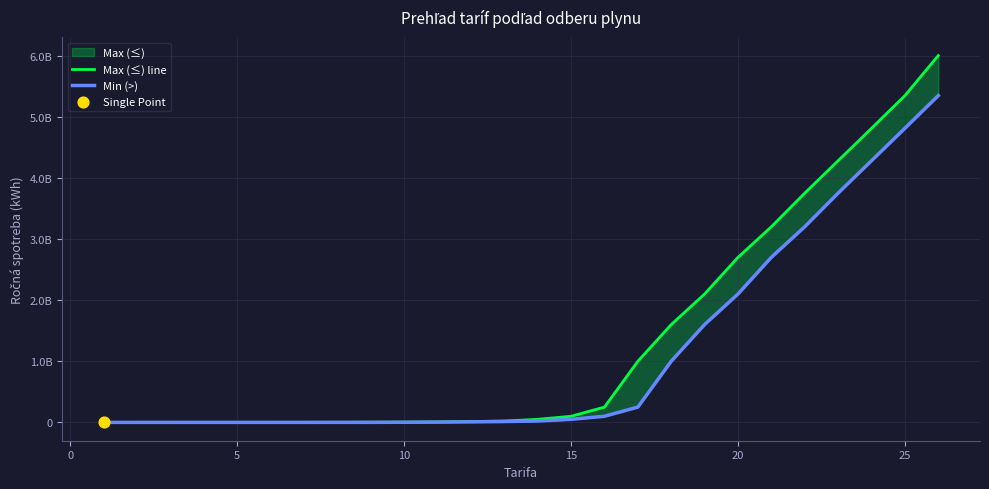

At how many categories does at least one series exceed 3814128384?

4